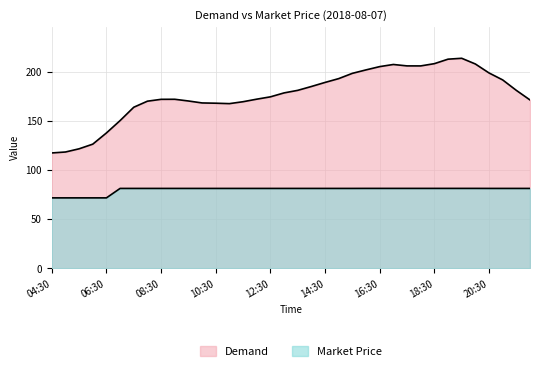

The value of Market Price at 17:00 is 81.2. True or false?

True